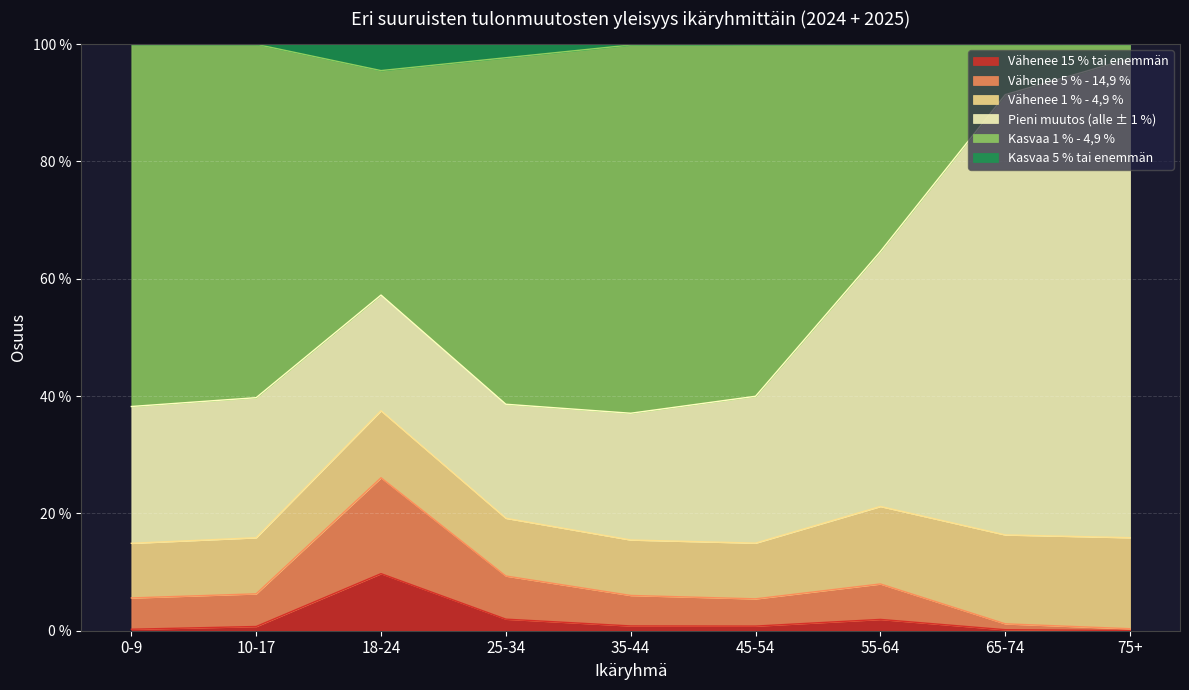

True or false: Vähenee 5 % - 14,9 % has more than 1 interior local peaks.

True